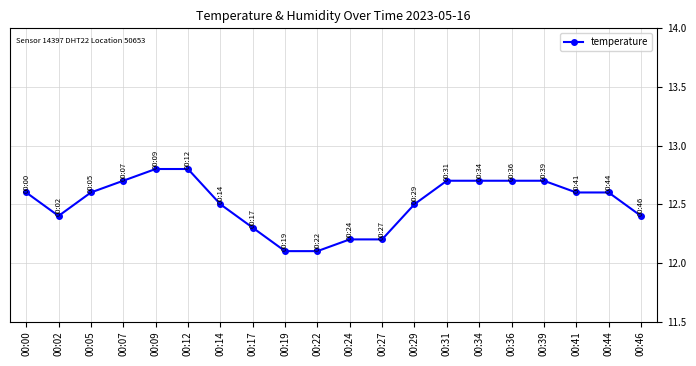

How many values are between 12 and 13?

20